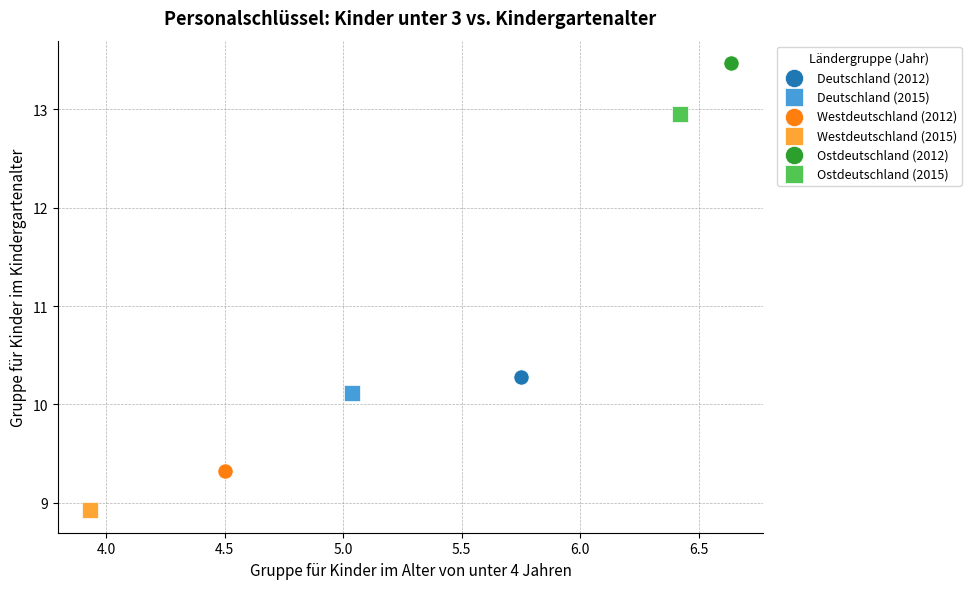

Which series contains the highest Y value?

Ostdeutschland (2012)